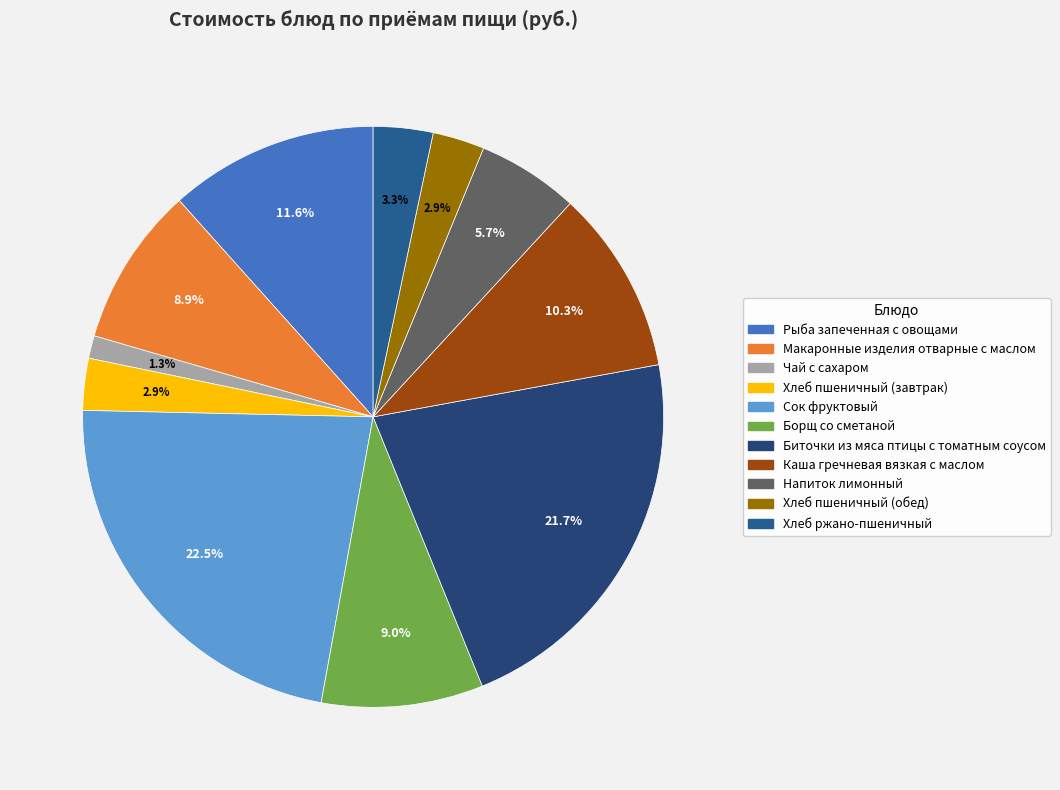

How much of the chart is everything except Хлеб пшеничный (обед)?

97.1%